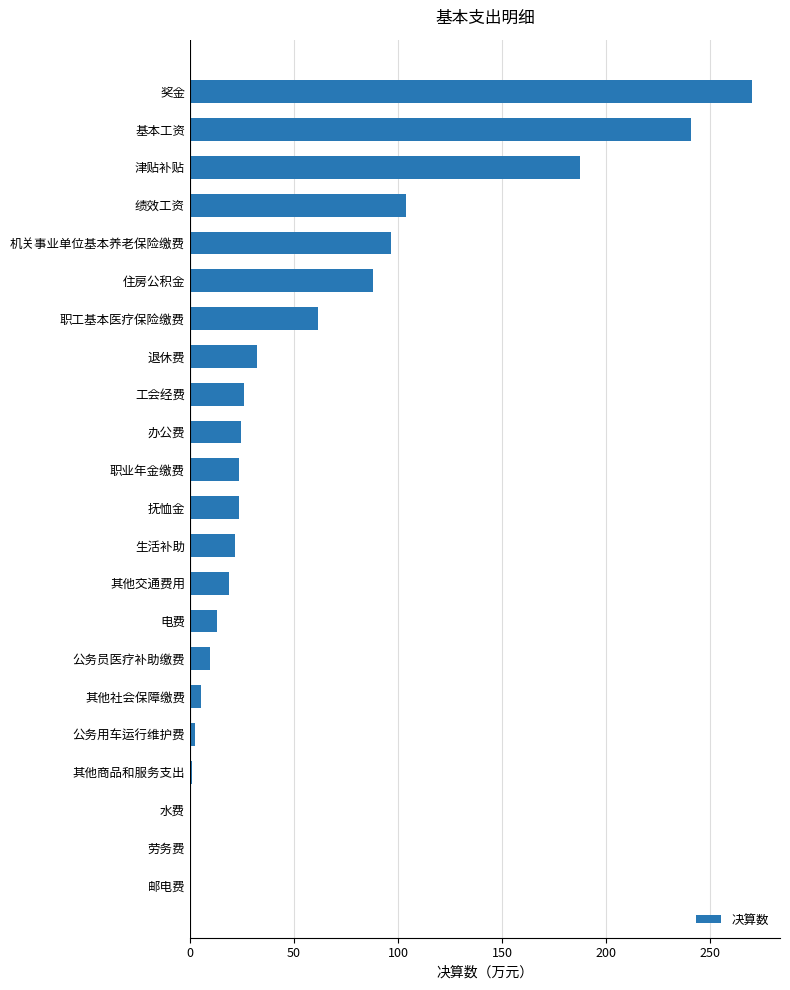

How many data points does each series have?

22